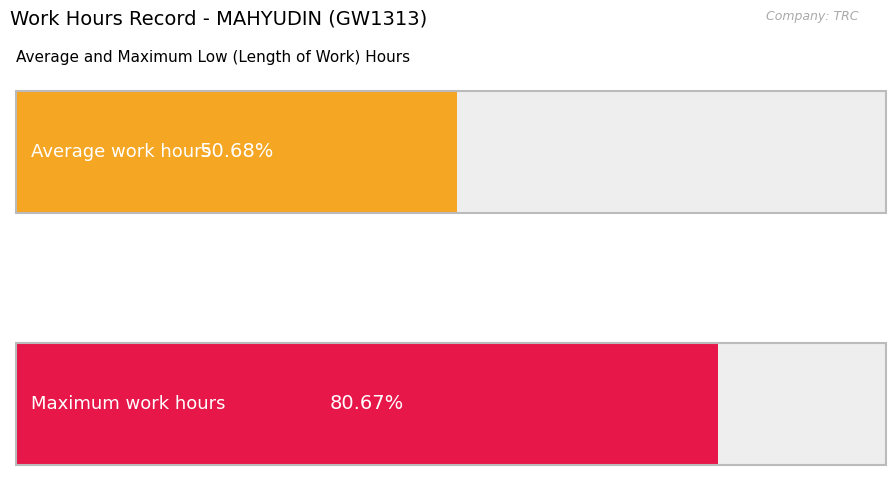

Is it true that Low equals 15.7 at 2?

False